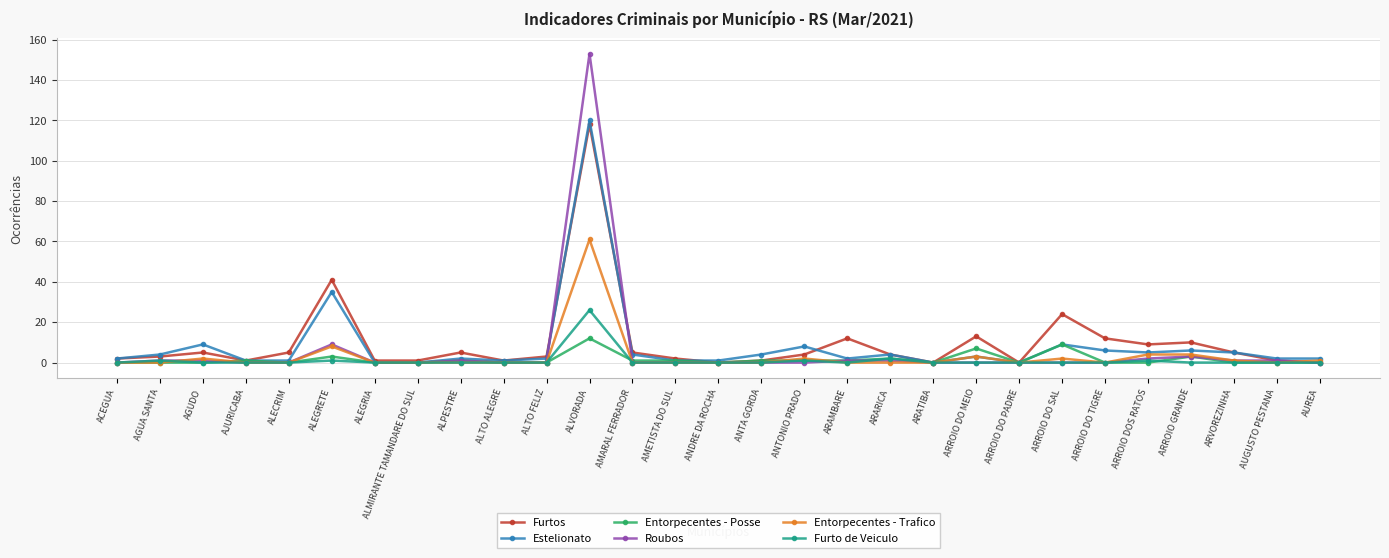

What is the sum of the Furtos values at ALEGRIA and ARROIO DO SAL?

25